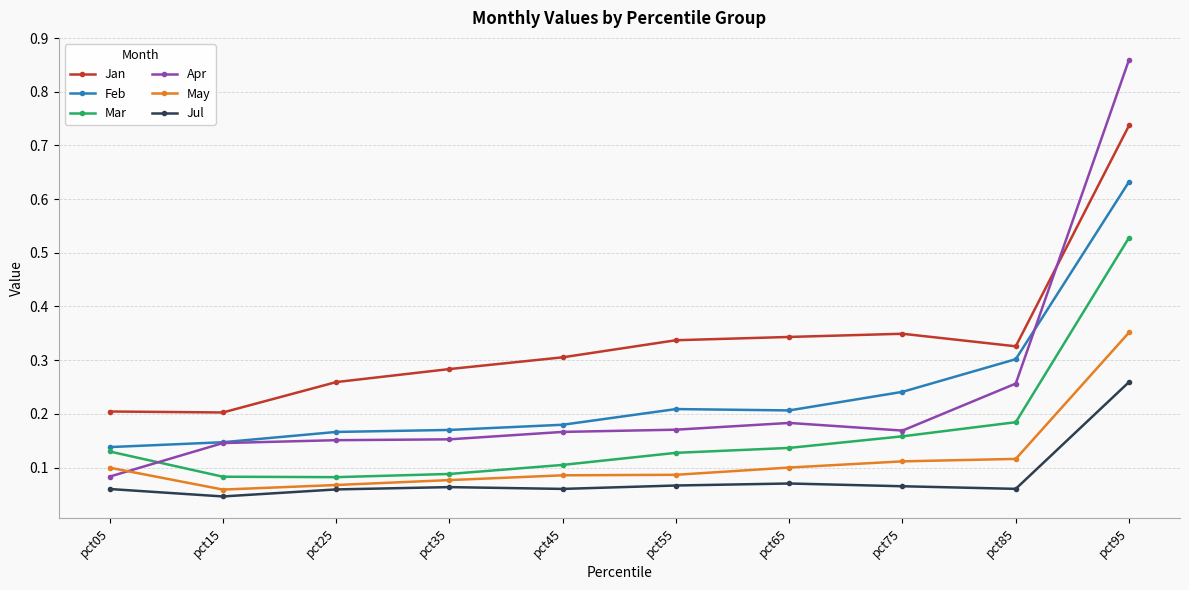

Which series has the largest range (max minus min)?

Apr